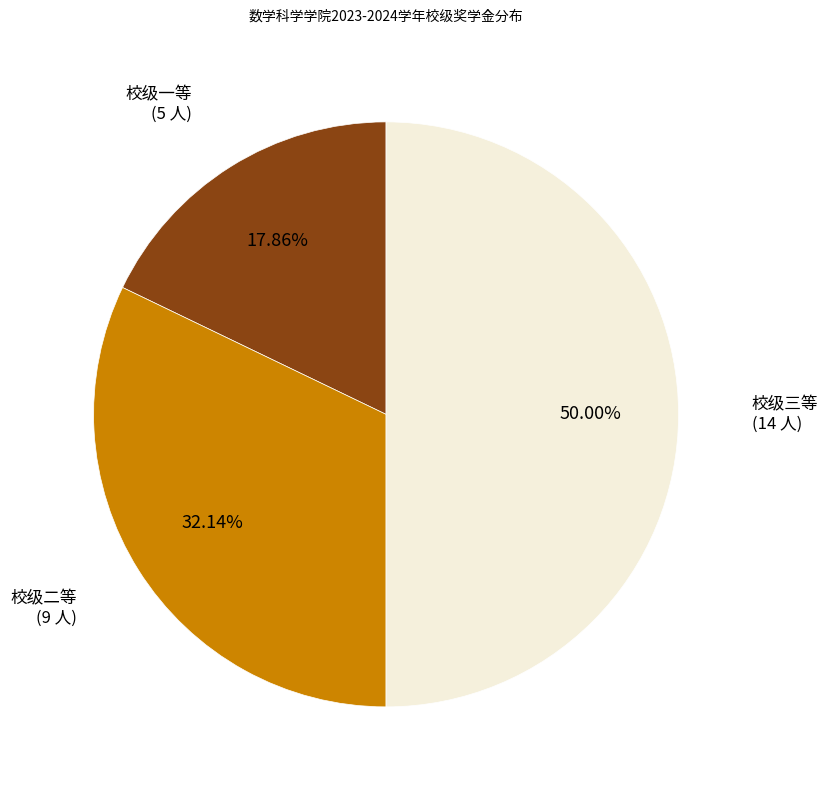

Does 校级一等 account for over 50% of the chart?

No